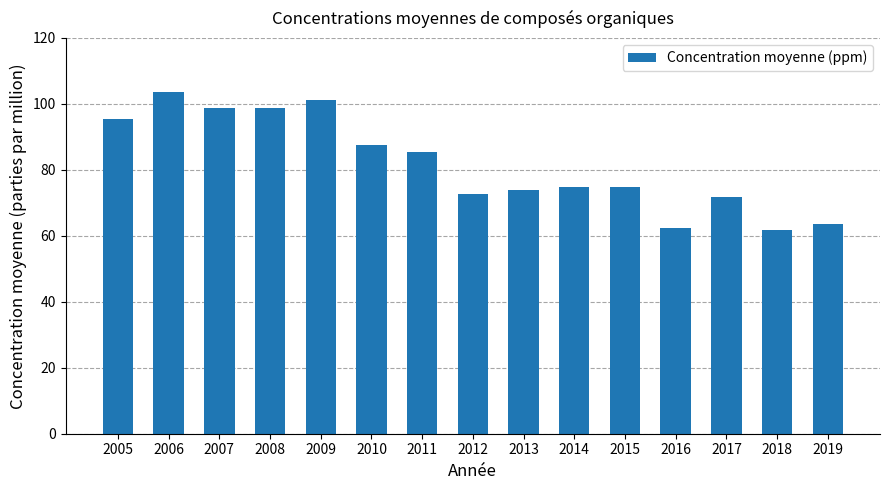

Is it true that the value at 2008 is 166.4?

False